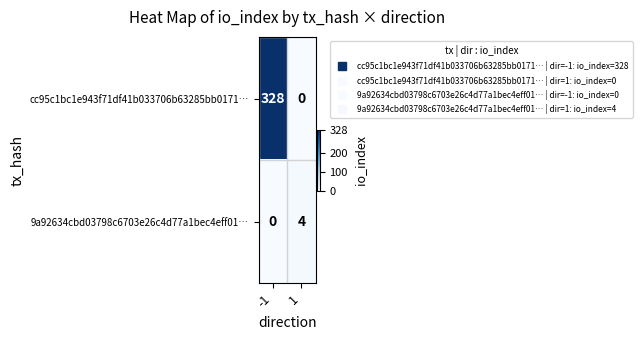

Reading left to right, list all the values displayed in this chart.

cc95c1bc1e943f71df41b033706b63285bb0171…: 328	0
9a92634cbd03798c6703e26c4d77a1bec4eff01…: 0	4